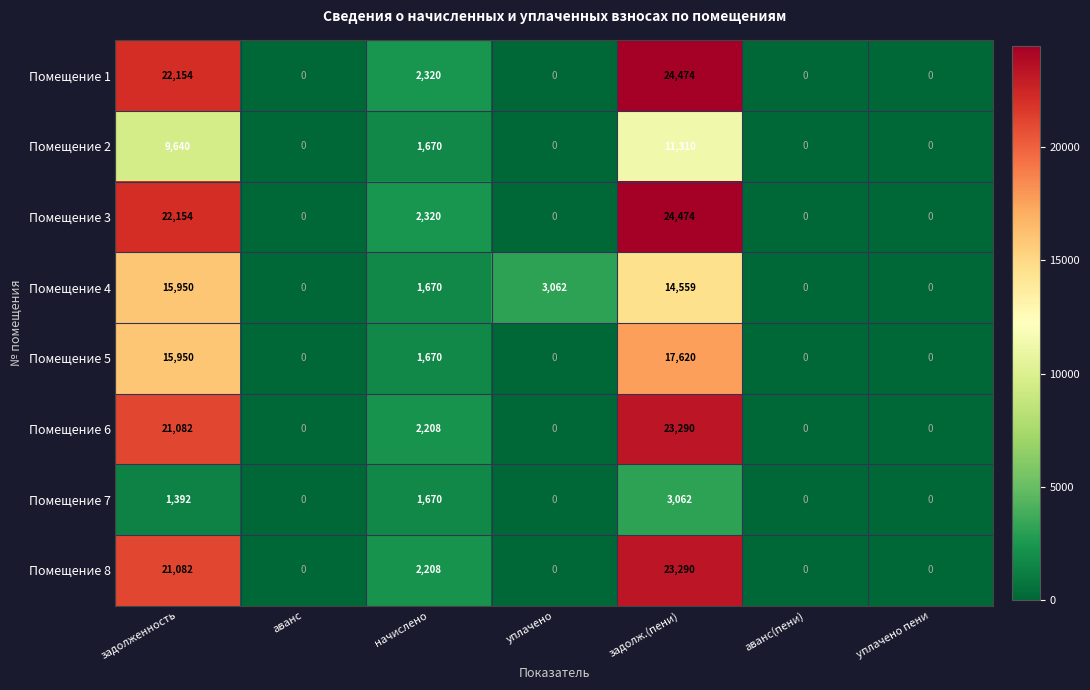

Is it true that Помещение 6 equals 10129 at задолженность?

False